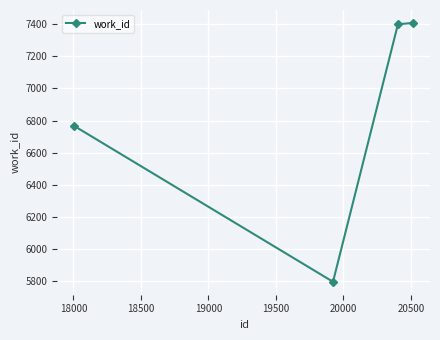

What is the smallest value displayed?

5795